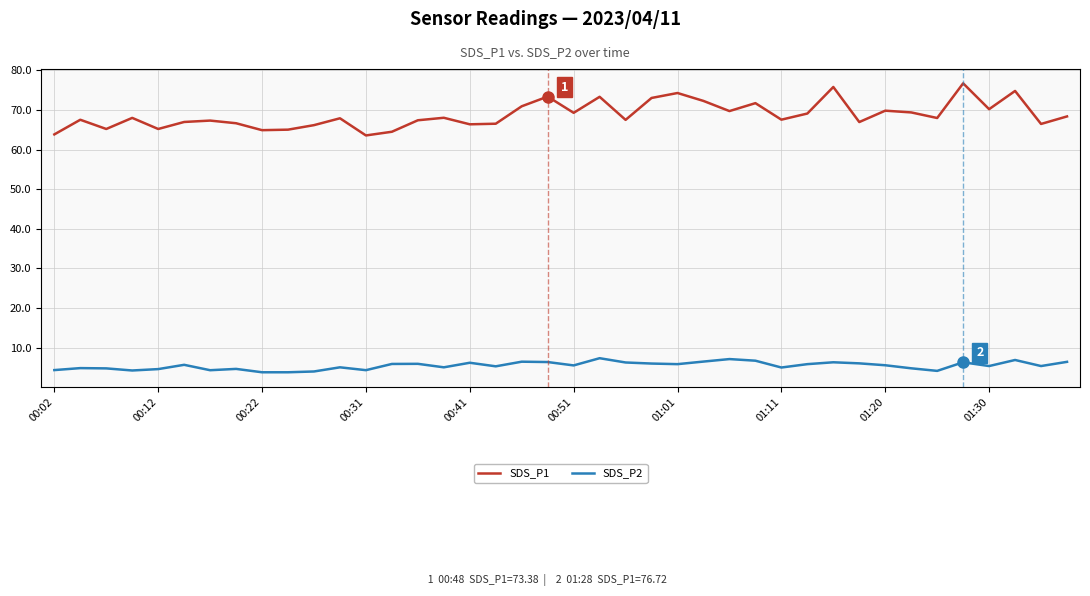

What is the greatest value displayed?

76.7